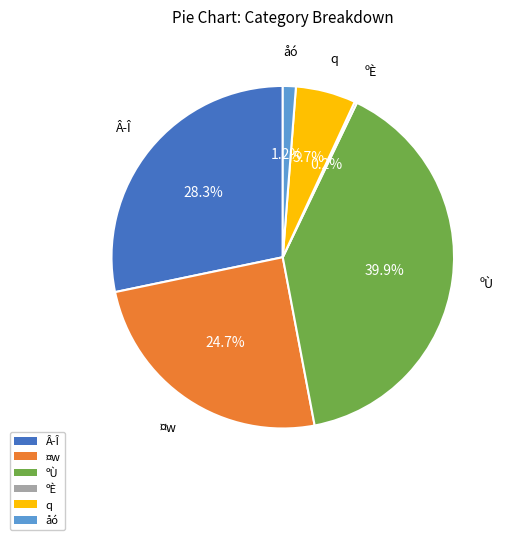

Is there any slice that represents more than half of the pie?

No